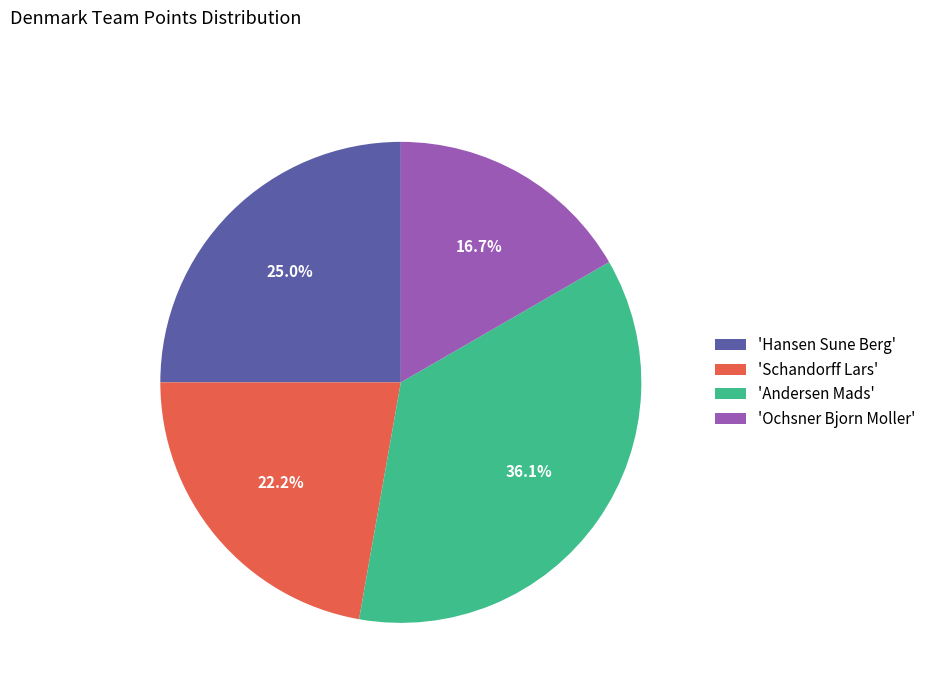

Count the number of slices in the pie.

4